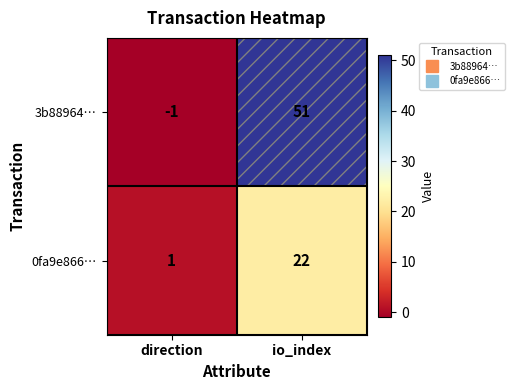

What is the sum of all 3b88964… values?

50